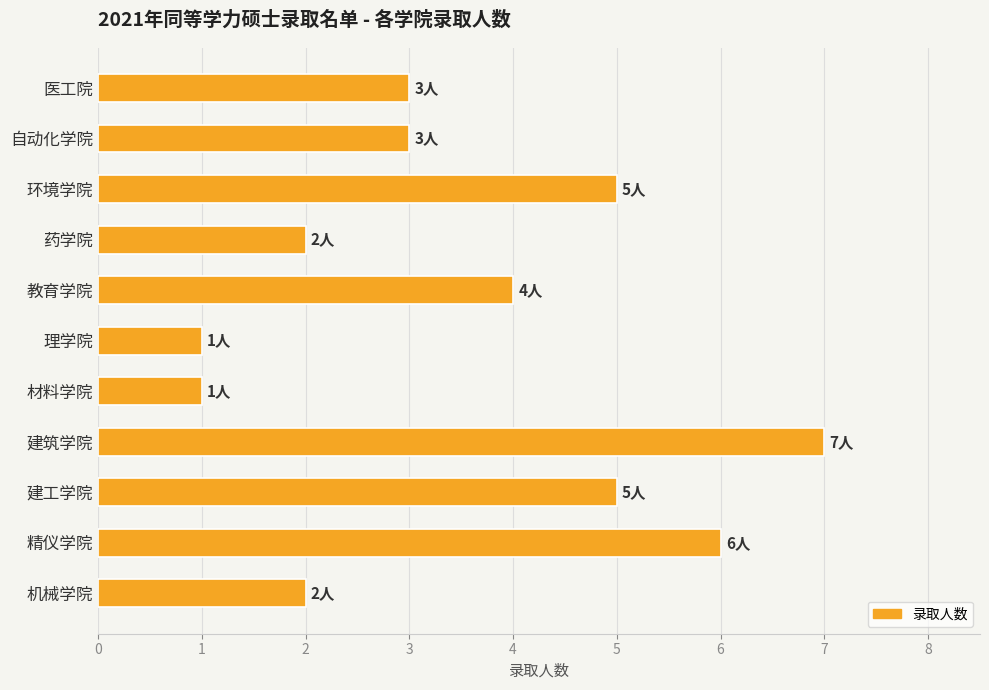

Is it true that the value at 机械学院 is 1?

False